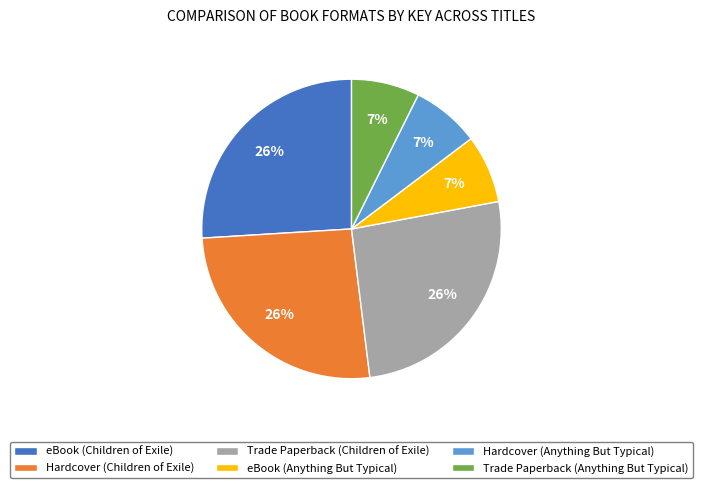

Combined, do eBook (Children of Exile) and Trade Paperback (Children of Exile) account for over 50%?

Yes